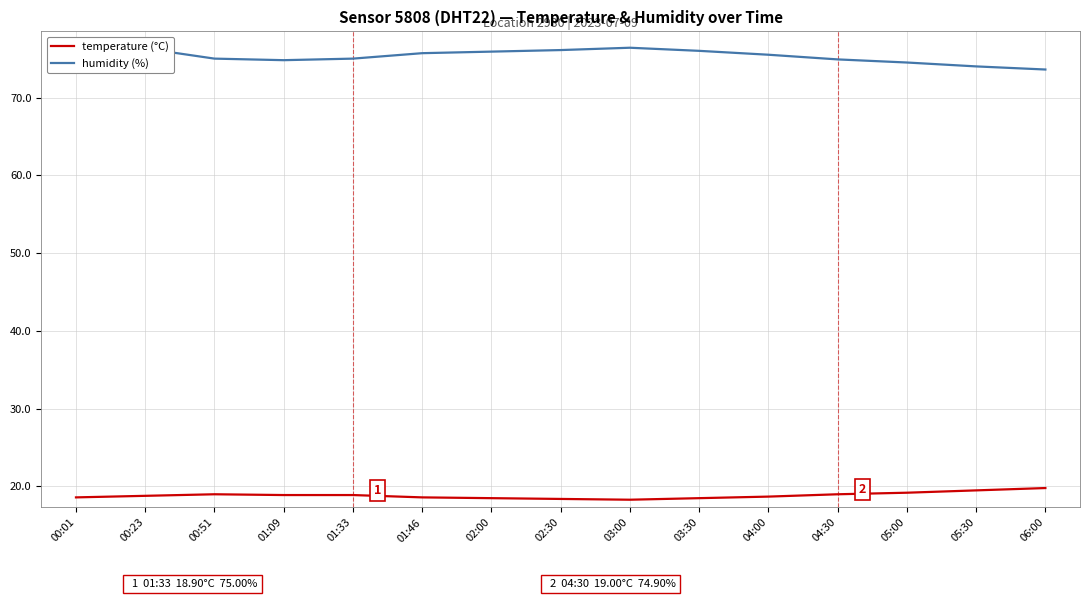

What position from the right is 03:30?

6